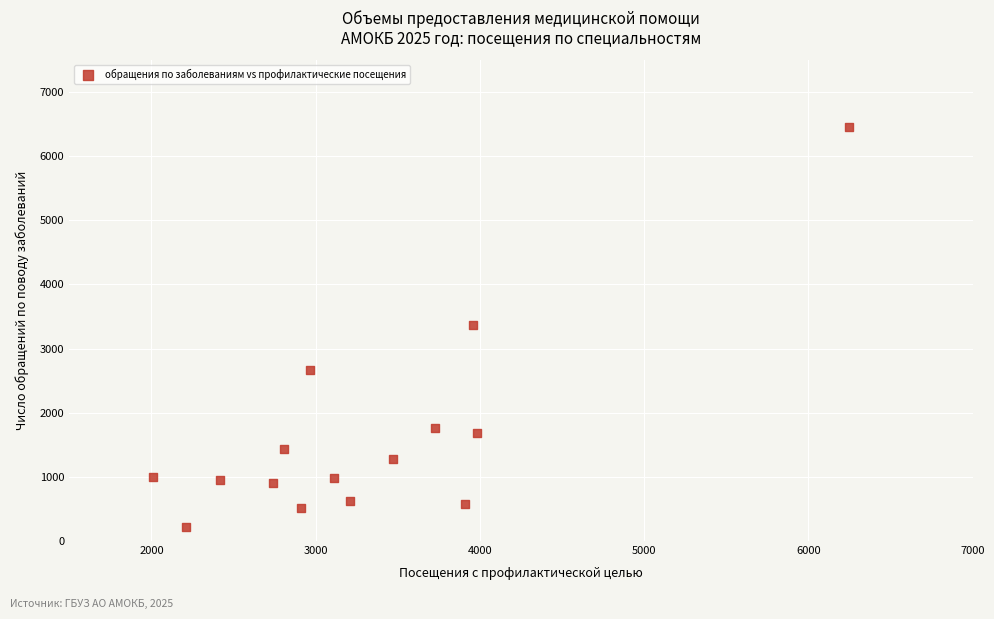

What is the range of Y values (max minus min)?

6240